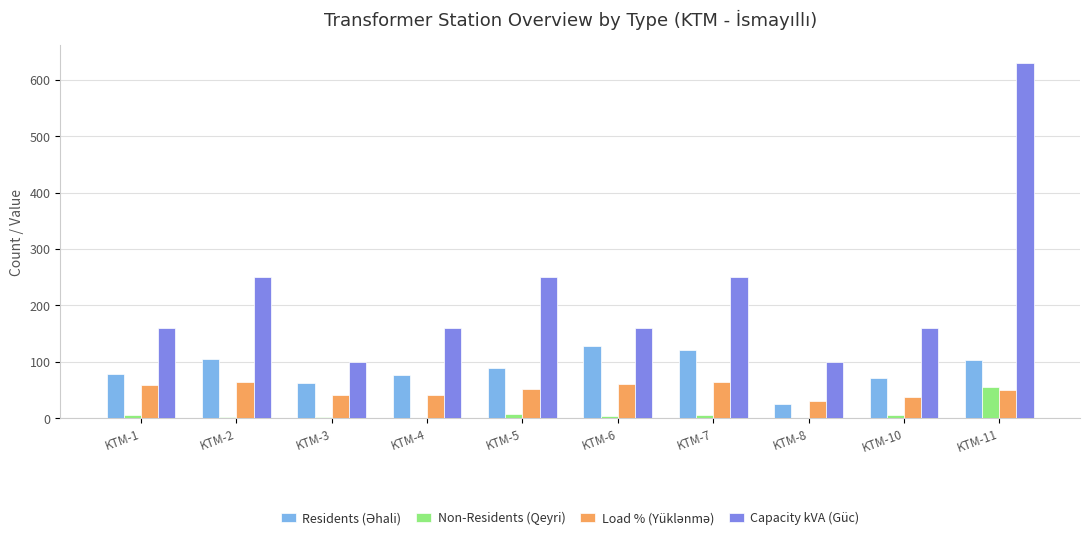

At which category is the sum across all series the highest?

KTM-11